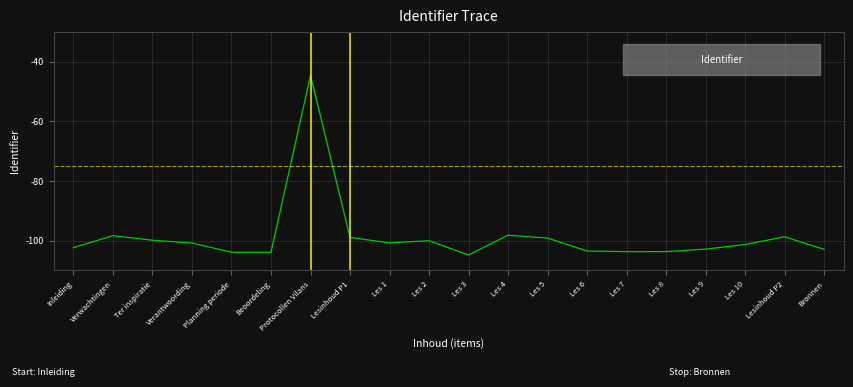

What is the sum of all values?

-1972.5